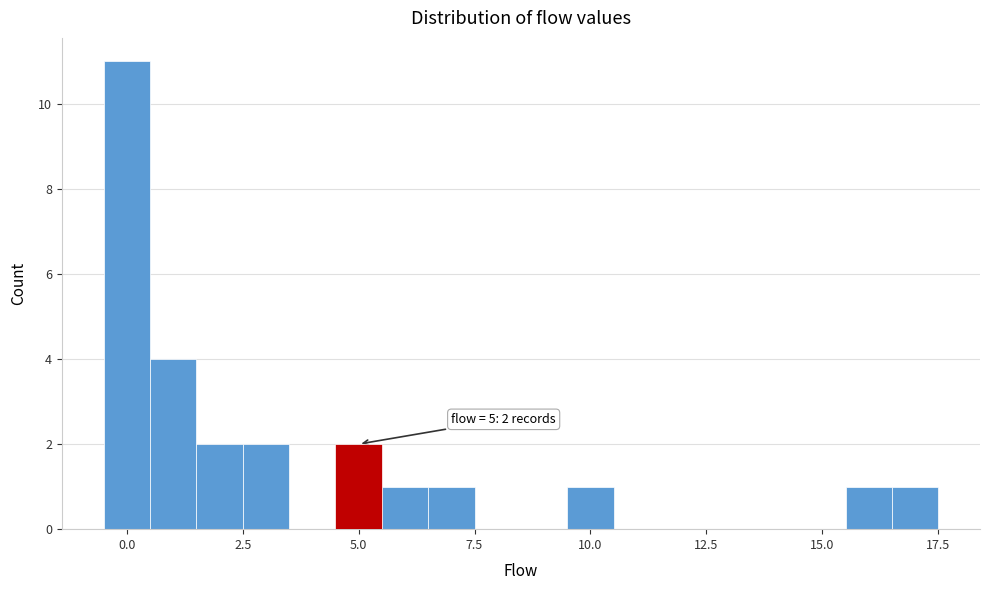

Read against the x-axis, roughly where is the centre of the tallest bar?

0.0